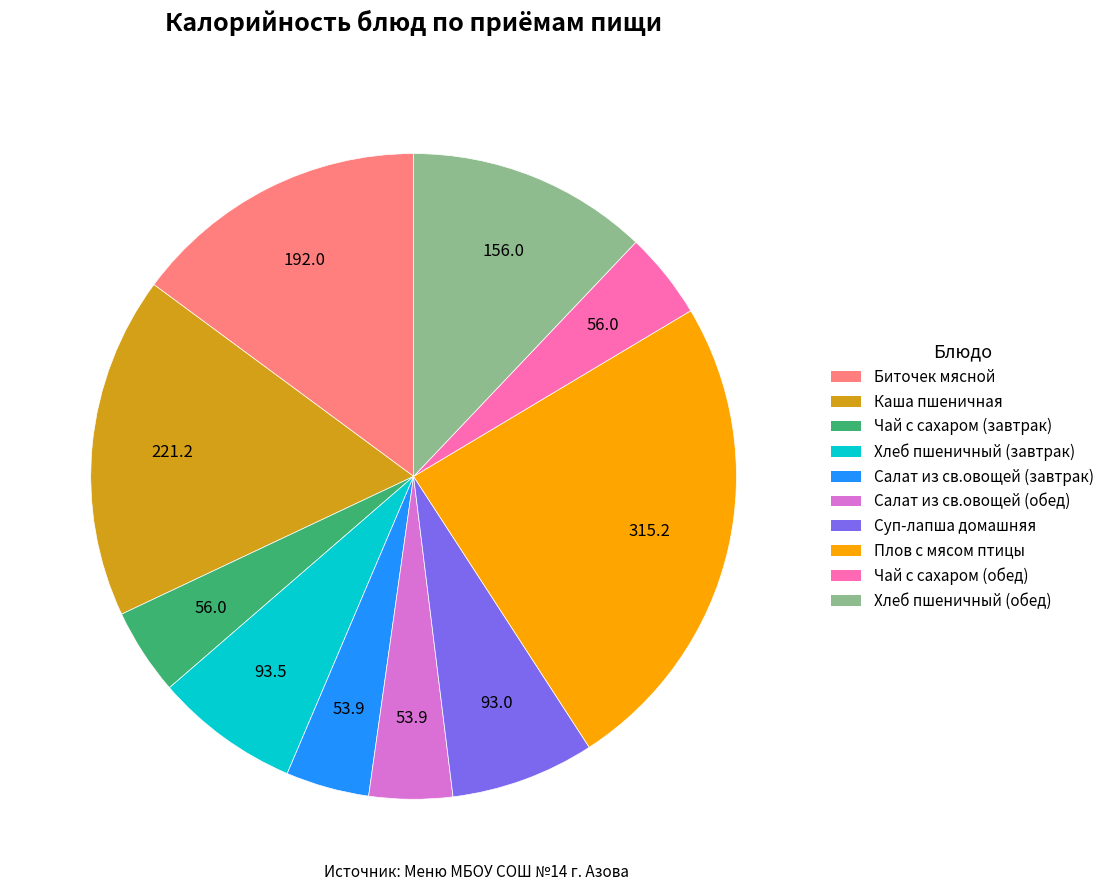

Is the sum of Чай с сахаром (завтрак) and Биточек мясной greater than half?

No